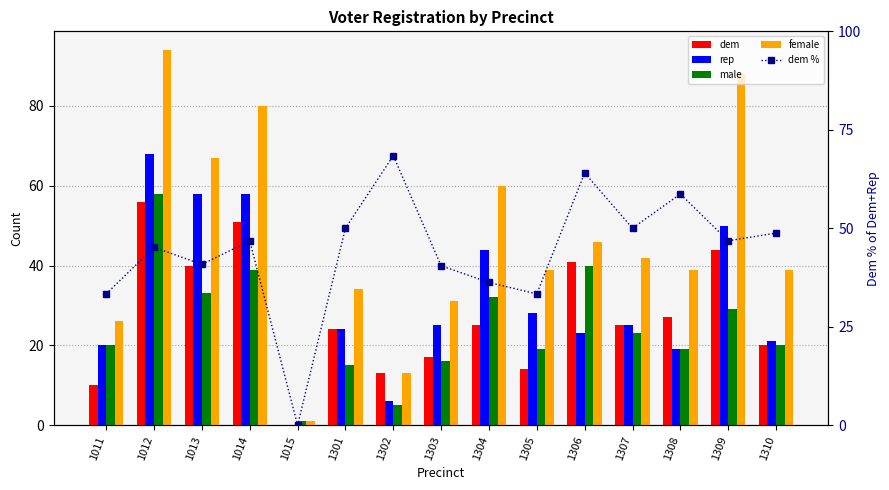

What is the total value across all series at 1307?

165.0